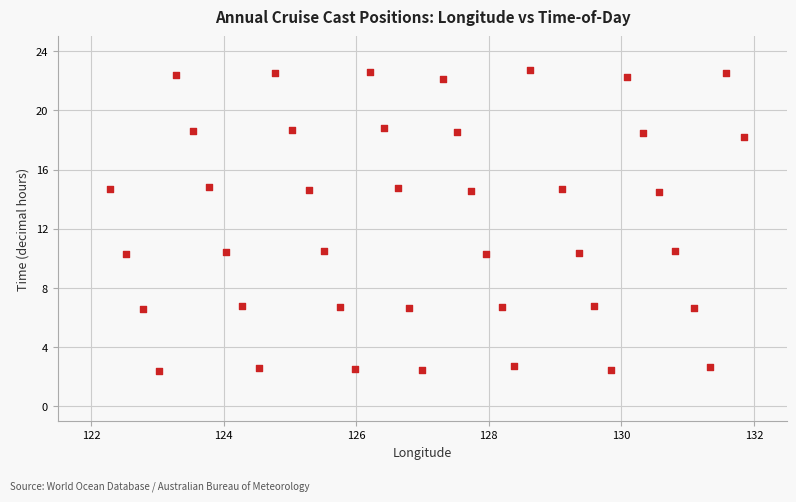

What is the range of X values (max minus min)?

9.6